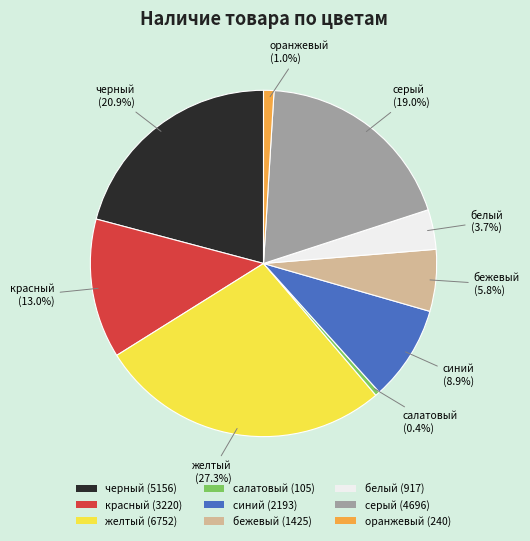

To the nearest percent, what is the difference between the серый and бежевый slice percentages?

13%